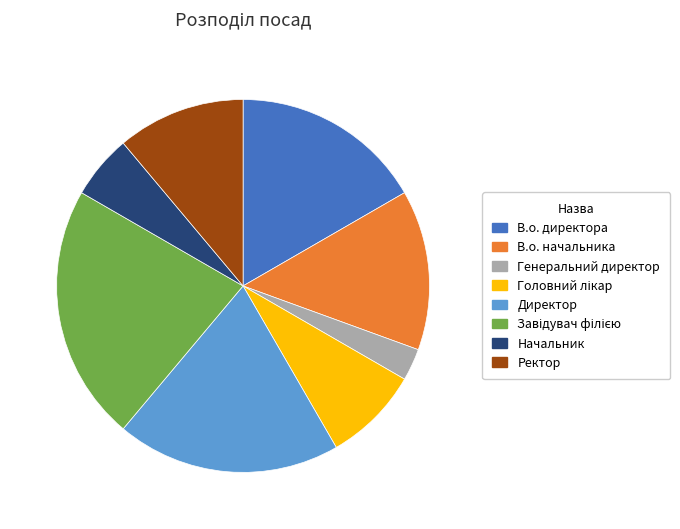

Which category has the smallest portion of the pie?

Генеральний директор